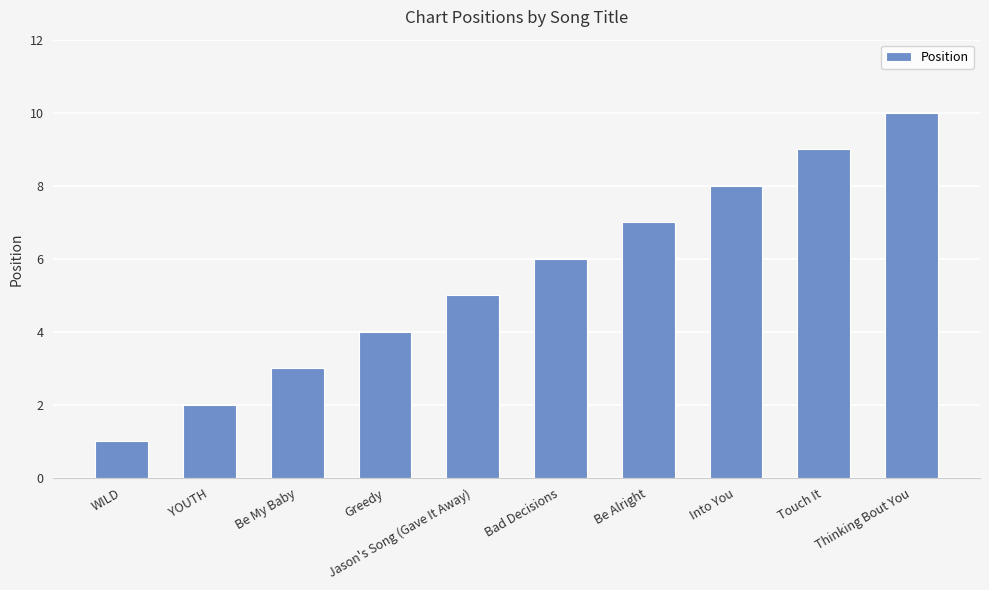

What is the change in value from Greedy to Into You?

+4